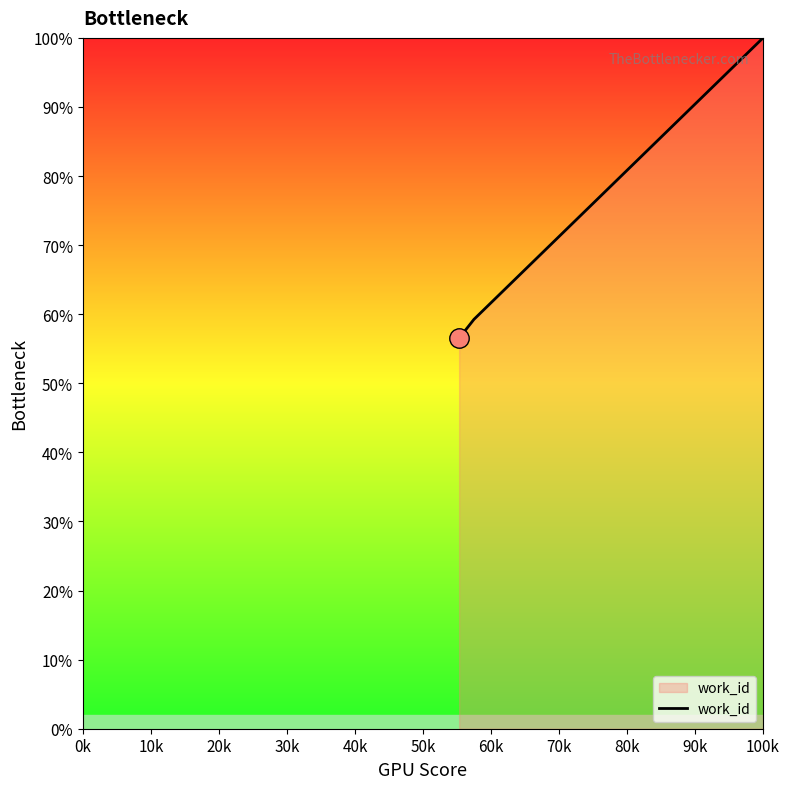

What is the difference between the maximum and minimum values?

43.5